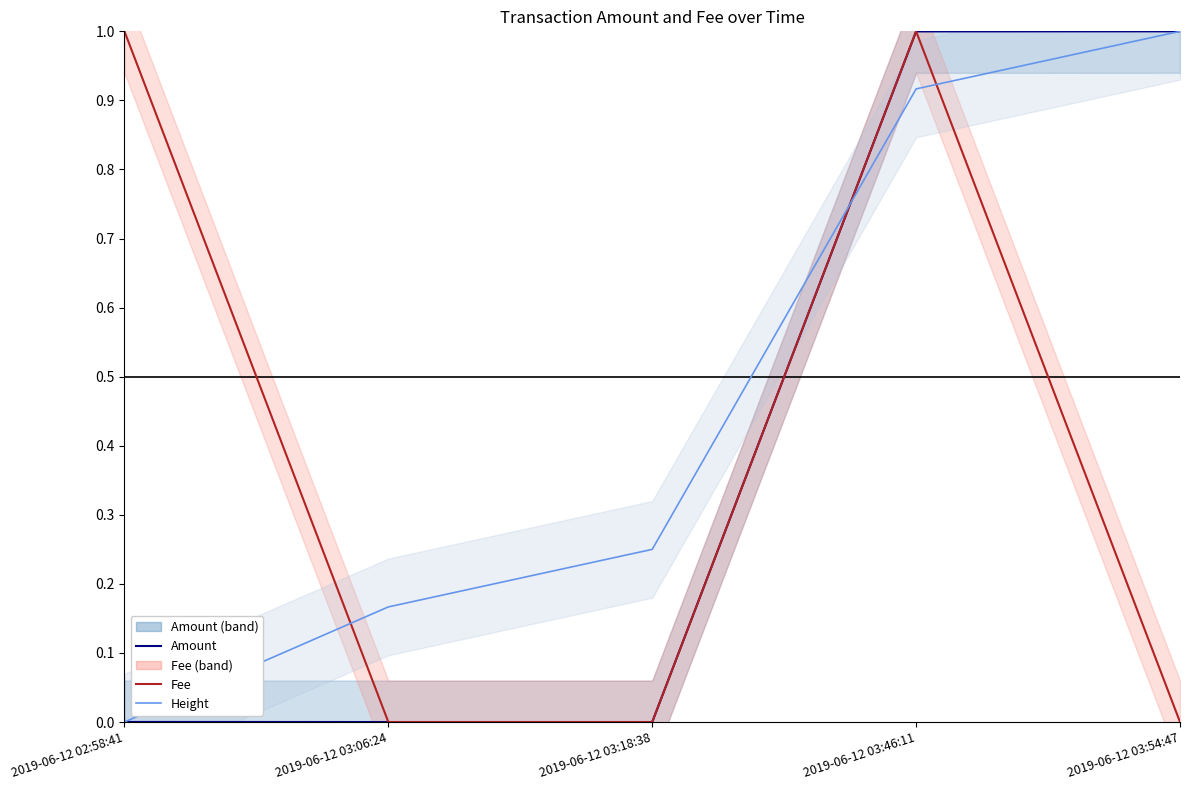

How many data points does each series have?

5